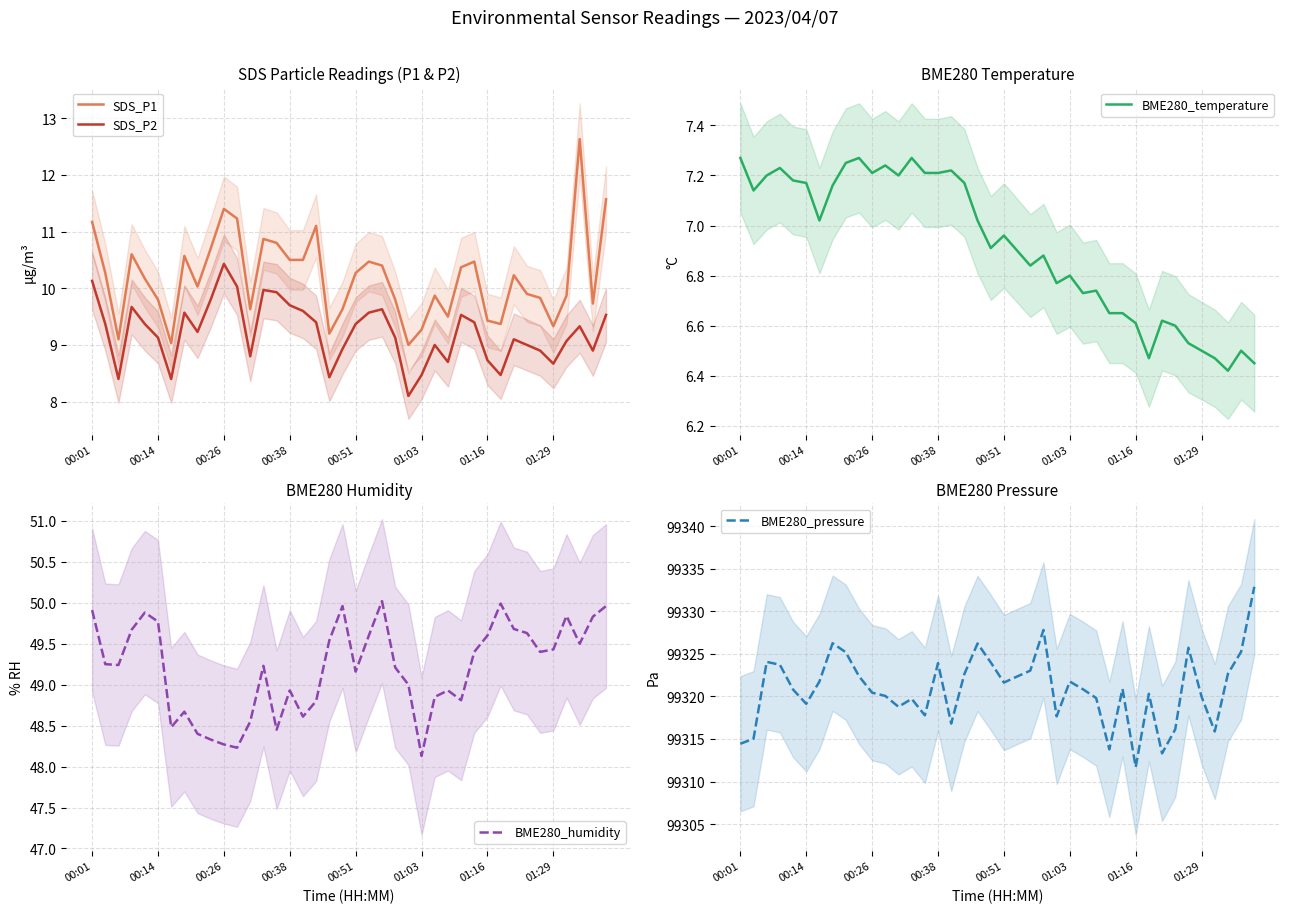

What are all the series names shown in the legend?

SDS_P1, SDS_P2, BME280_temperature, BME280_humidity, BME280_pressure